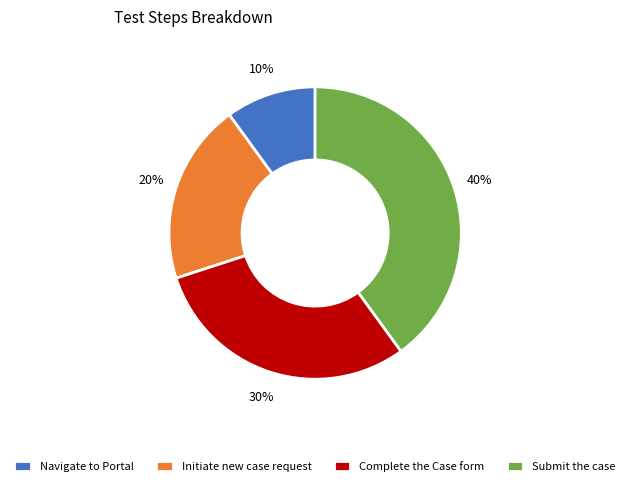

How many segments does this pie chart have?

4